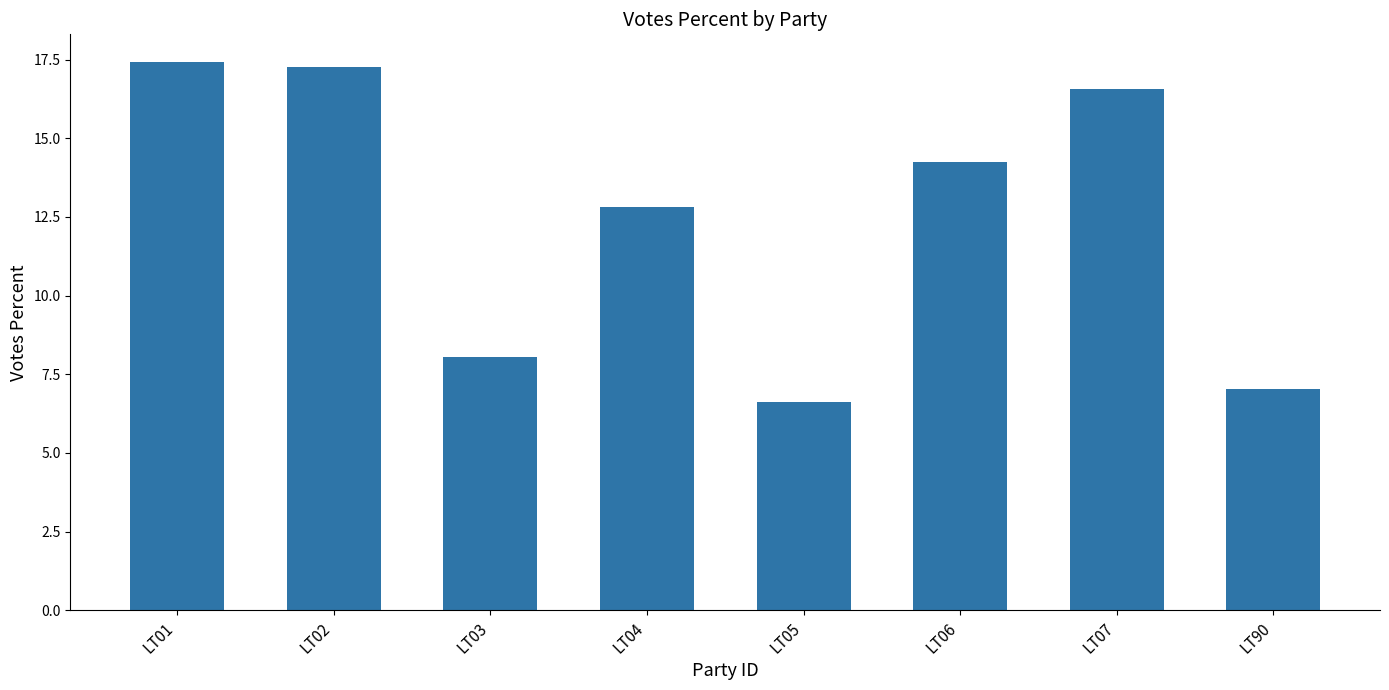

Are the bars horizontal?

No